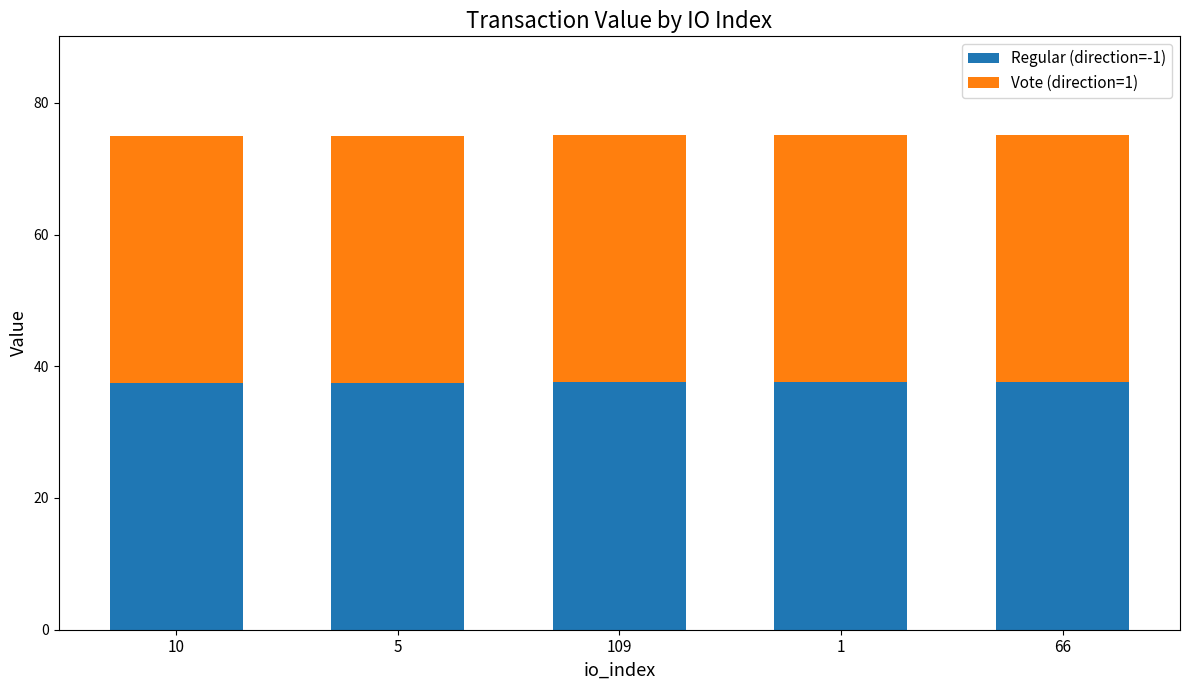

What is the minimum value for Regular (direction=-1)?

37.5